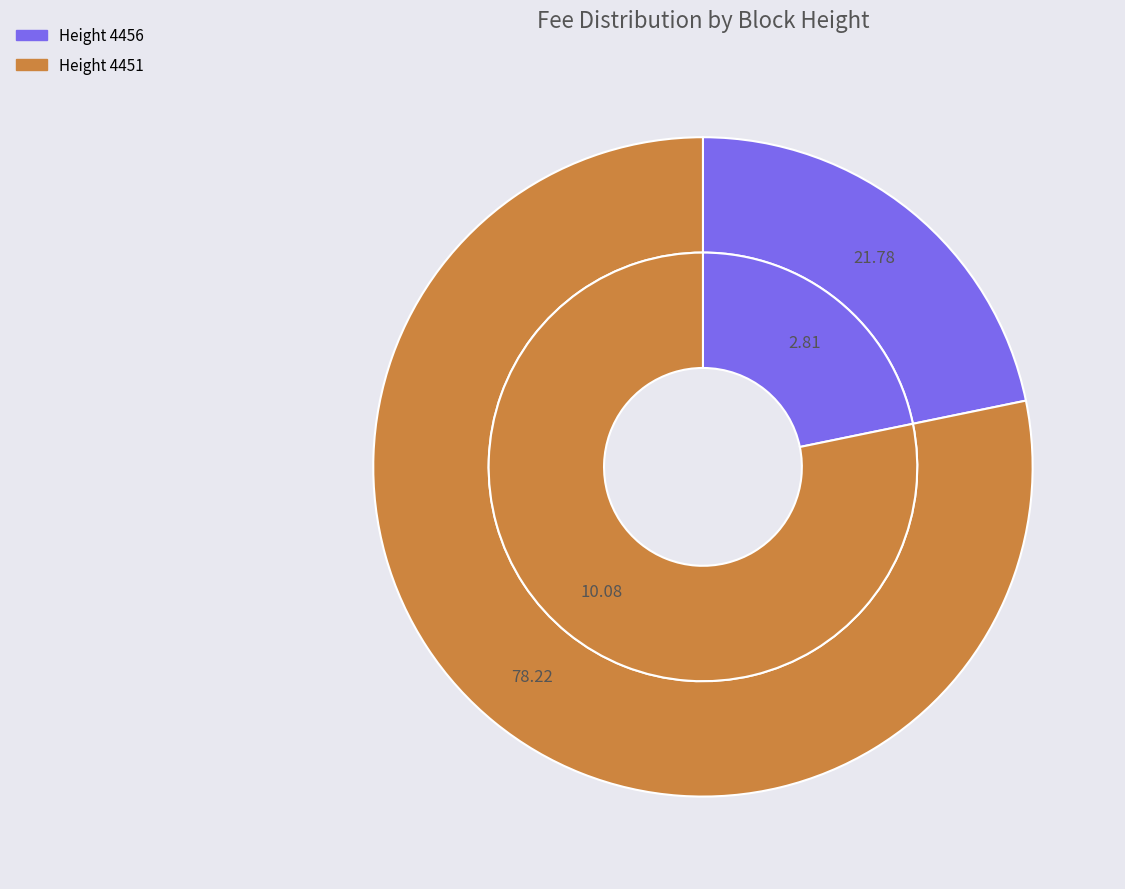

True or false: 4451 accounts for 70% of the total.

False